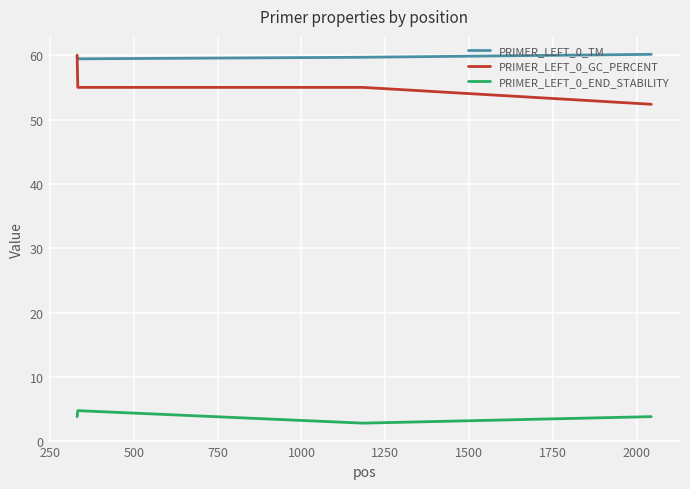

True or false: PRIMER_LEFT_0_END_STABILITY and PRIMER_LEFT_0_TM cross at least once.

False